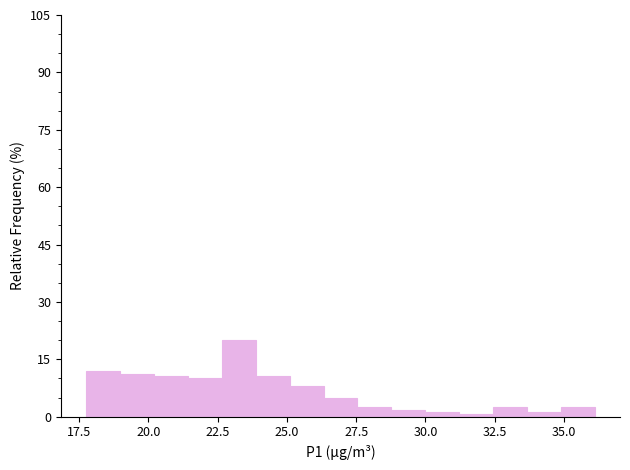

Read against the x-axis, roughly where is the centre of the tallest bar?

23.5